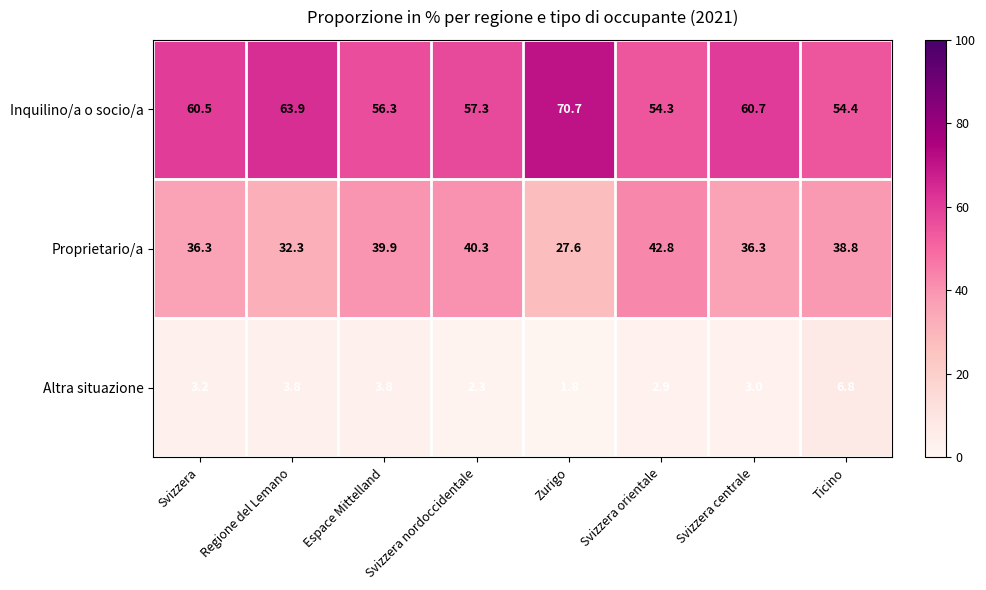

Rank the series at Zurigo from lowest to highest value.

Altra situazione, Proprietario/a, Inquilino/a o socio/a